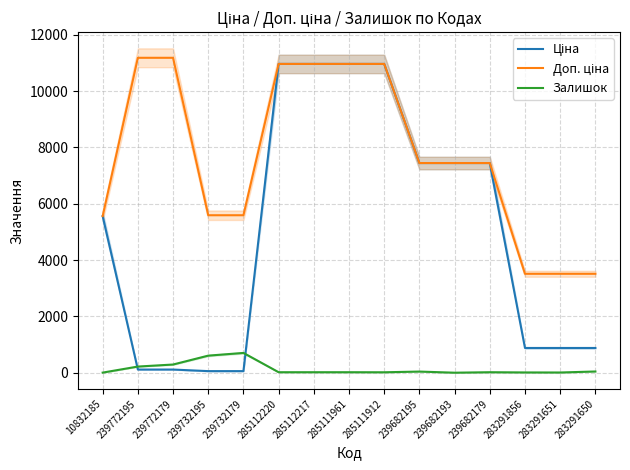

True or false: Ціна has more than 0 points higher than both neighbors.

False